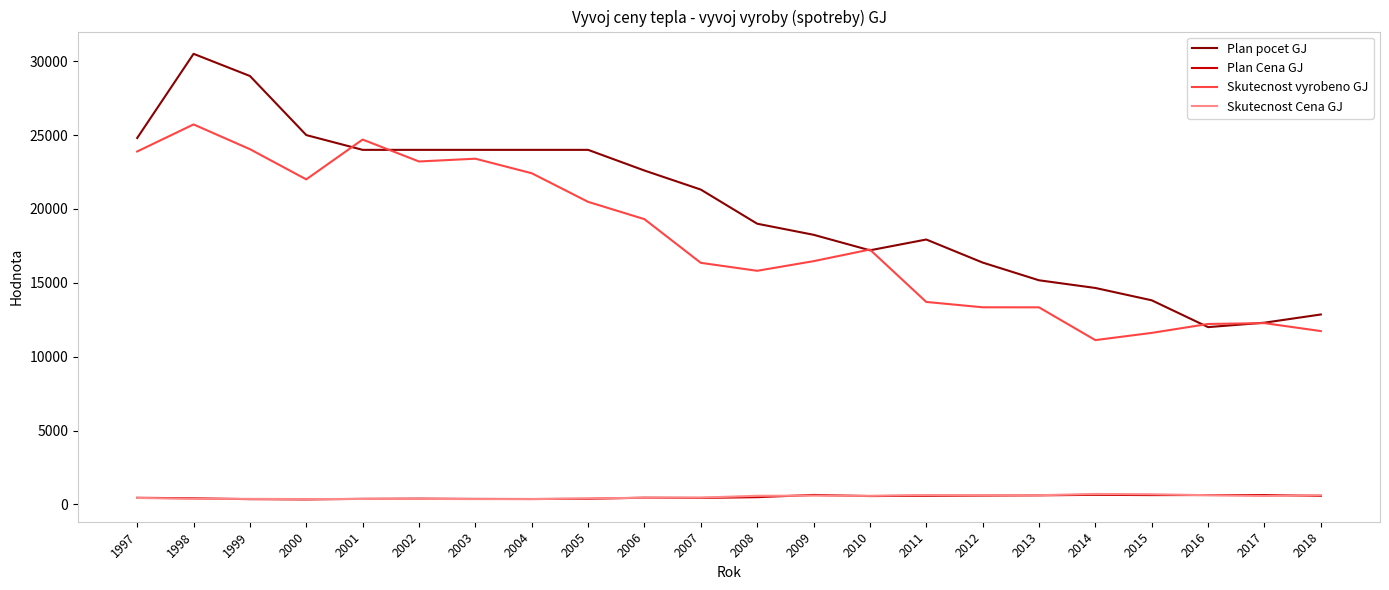

True or false: Plan Cena GJ and Plan pocet GJ cross at least once.

False